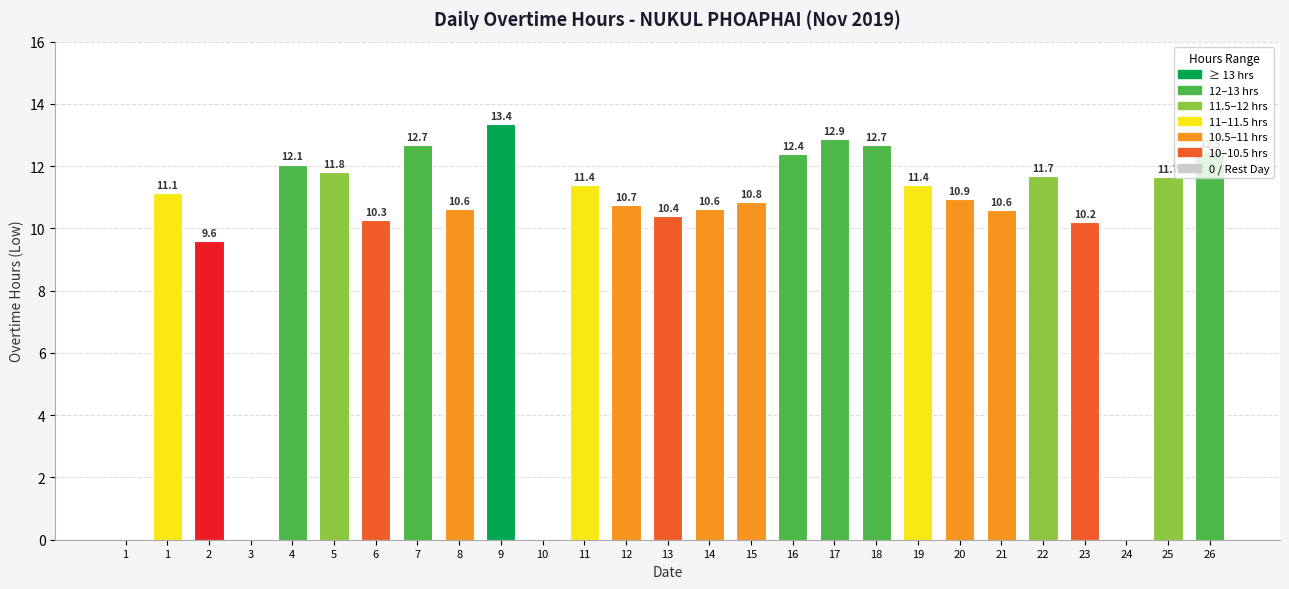

What is the maximum value shown in the chart?

13.4